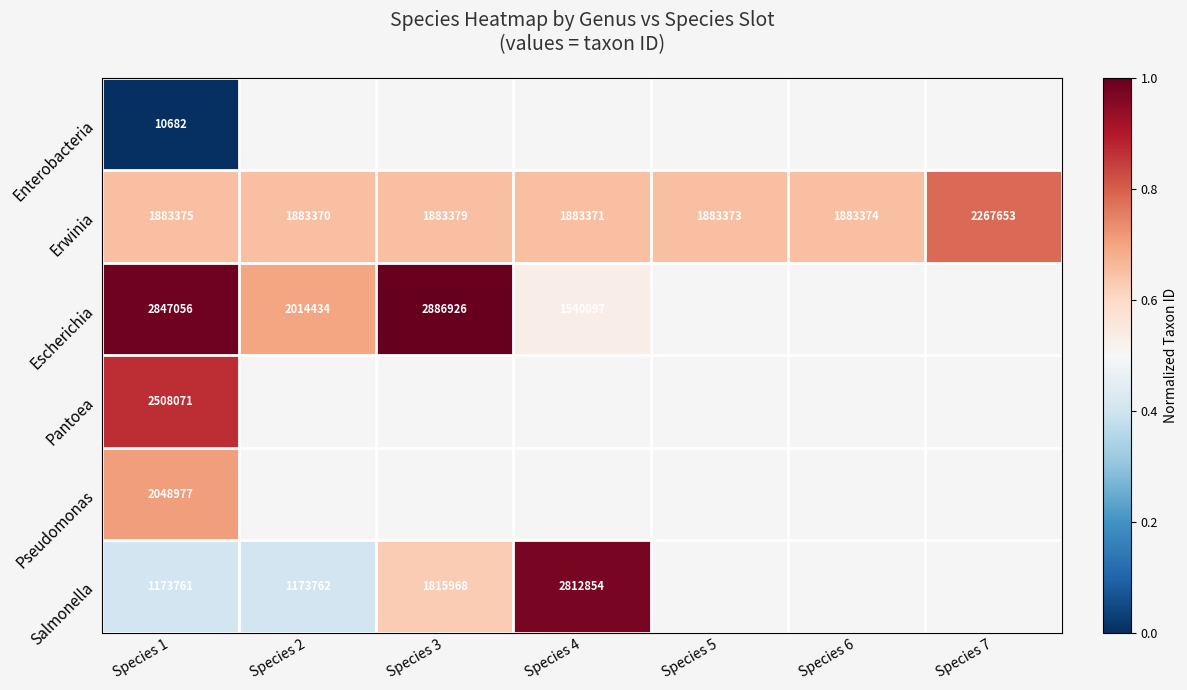

The value of Escherichia at Species 4 is 1540097. True or false?

True